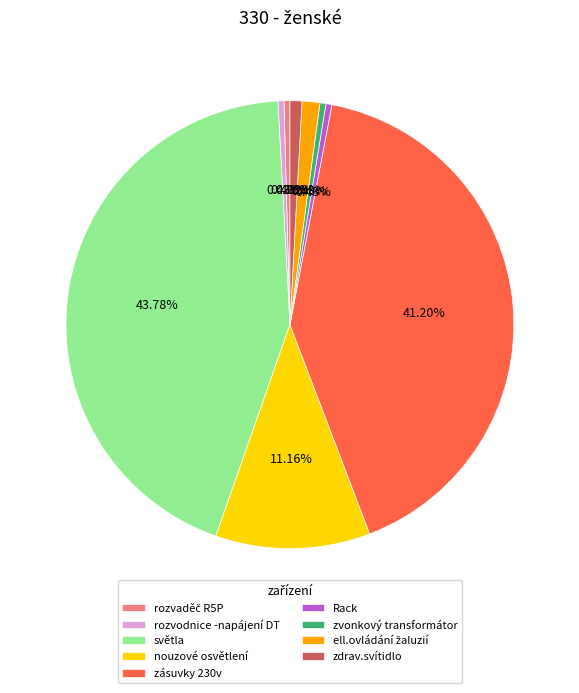

What is the largest slice in the pie chart?

světla